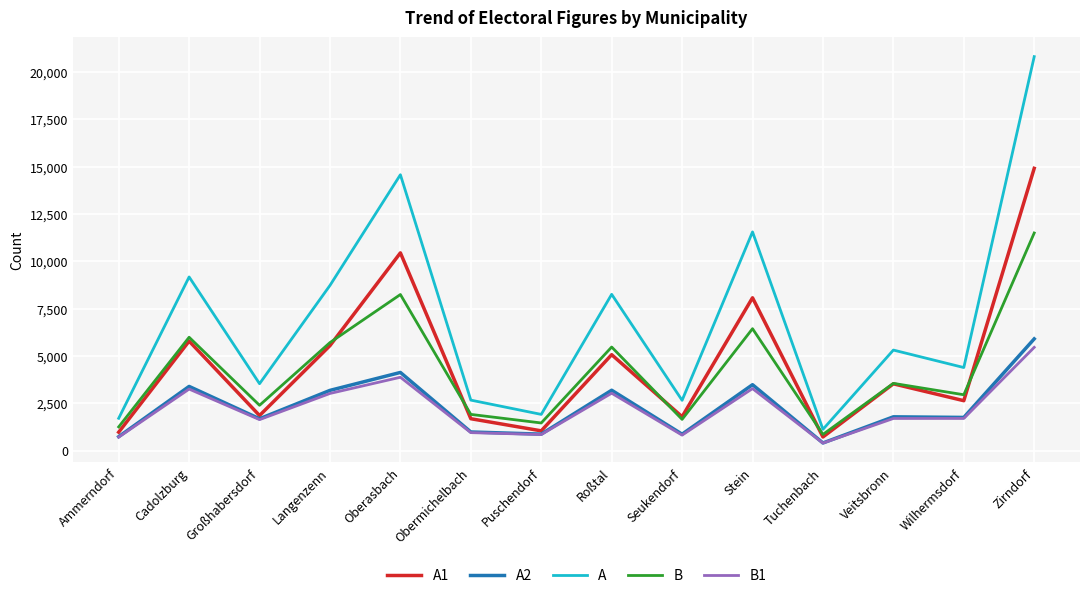

What position from the right is Langenzenn?

11